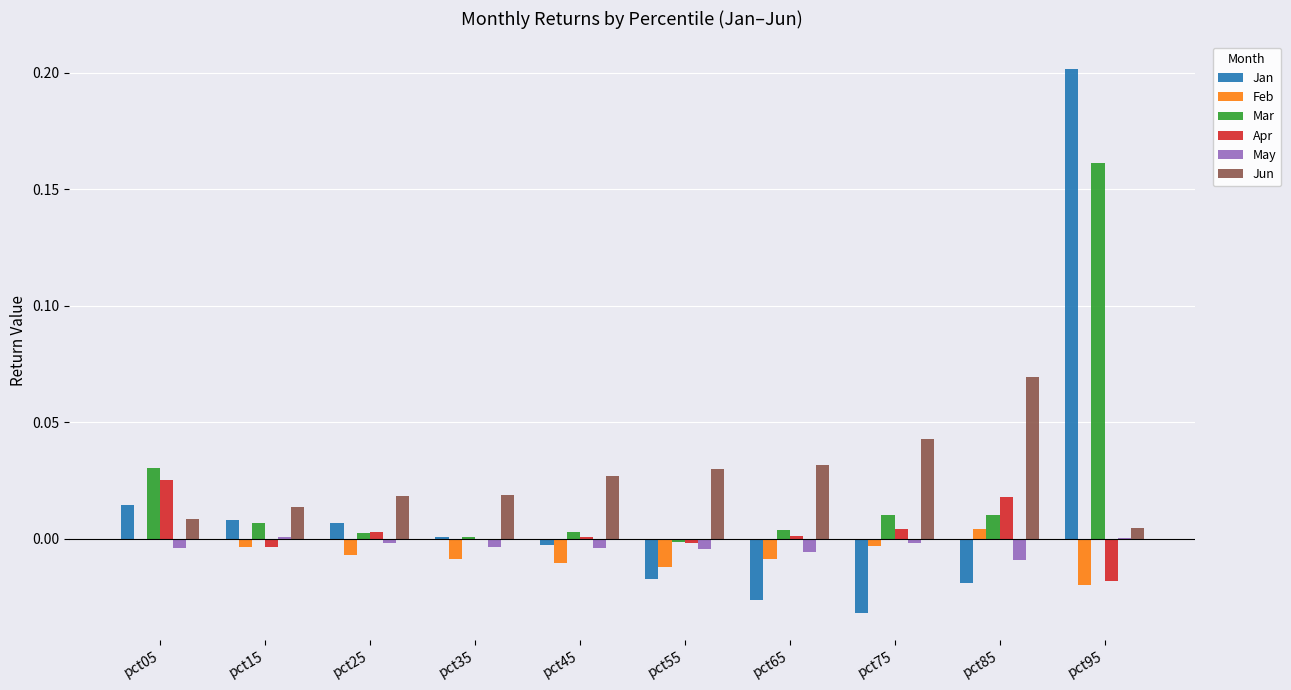

Does the chart contain stacked bars?

No